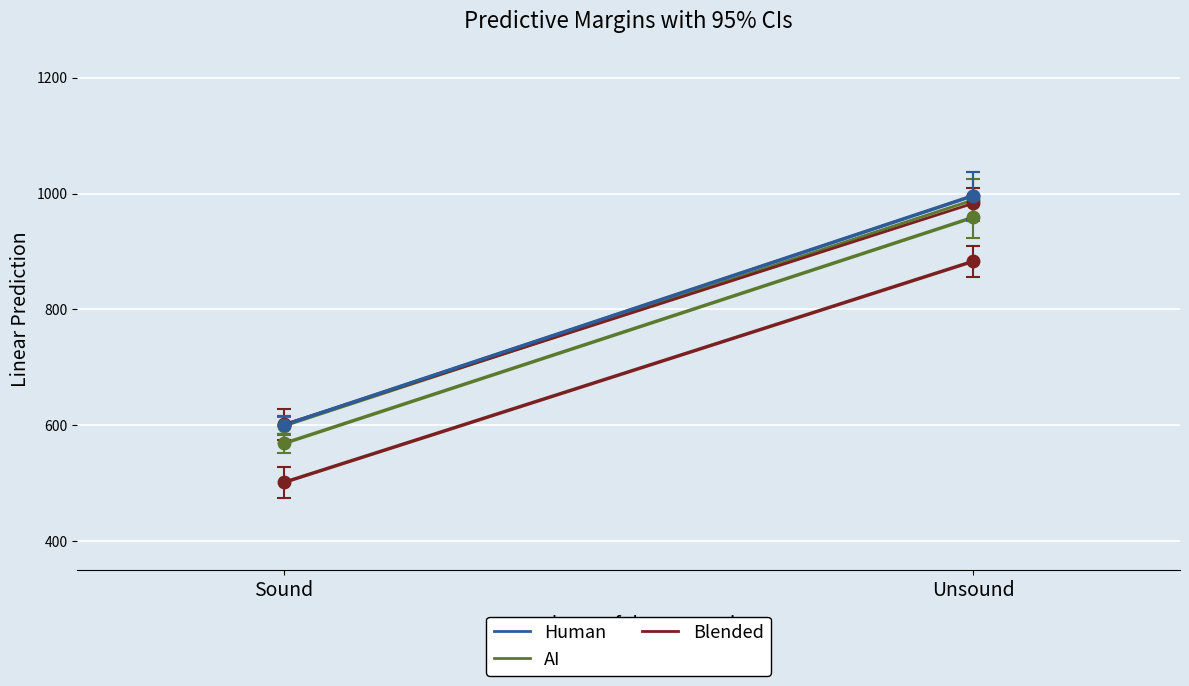

Reading right to left, extract all data points from this chart.

Human: Unsound=996.3	Sound=600.6
AI: Unsound=988.9	Sound=598.9
Blended: Unsound=983.2	Sound=601.7